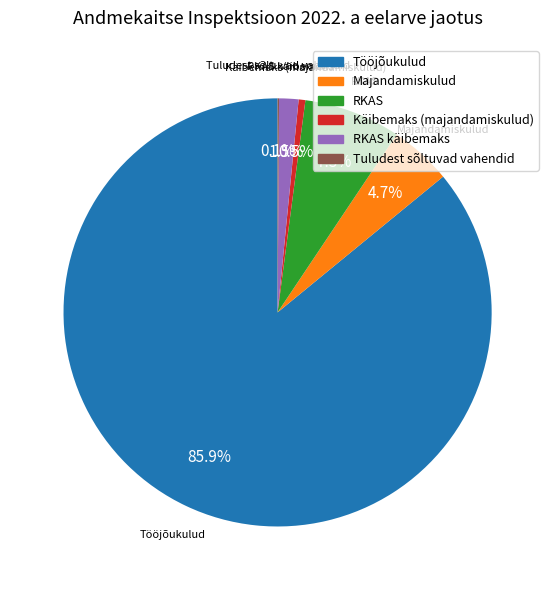

To the nearest percent, what is the average slice percentage?

17%